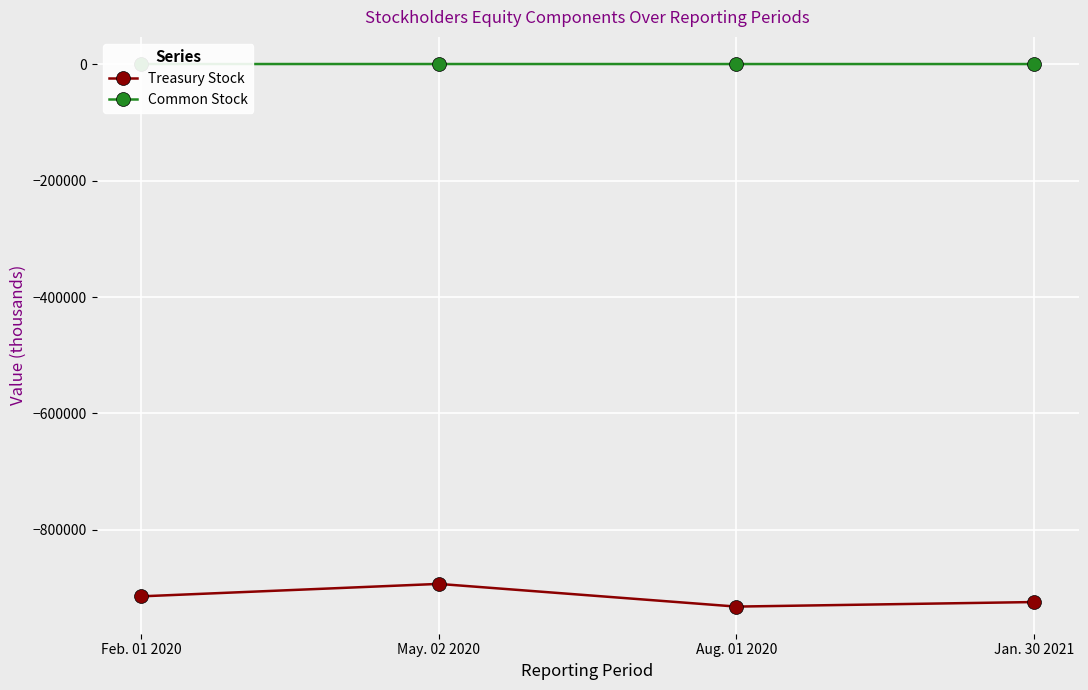

Rank the series at Feb. 01 2020 from lowest to highest value.

Treasury Stock, Common Stock